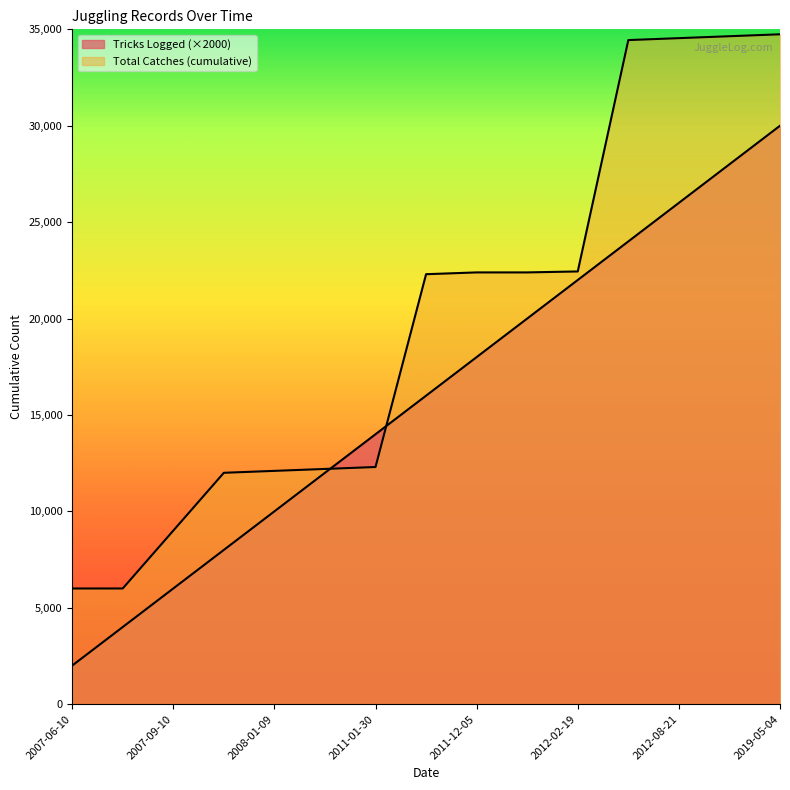

Which series has the widest spread of values?

Total Catches